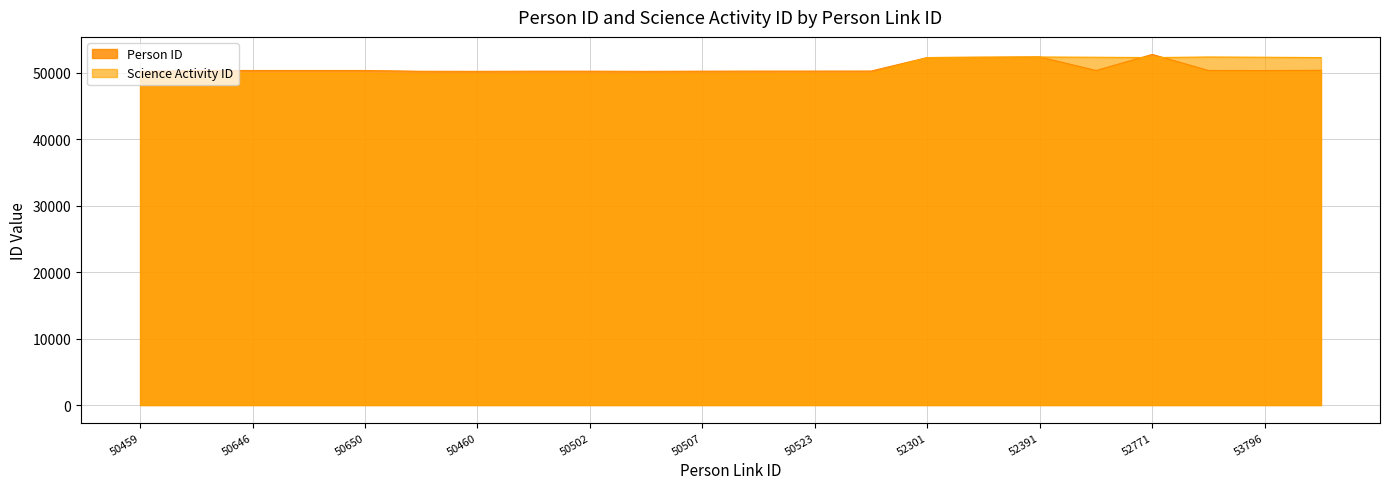

List the series in order of their peak value, lowest first.

Science Activity ID, Person ID